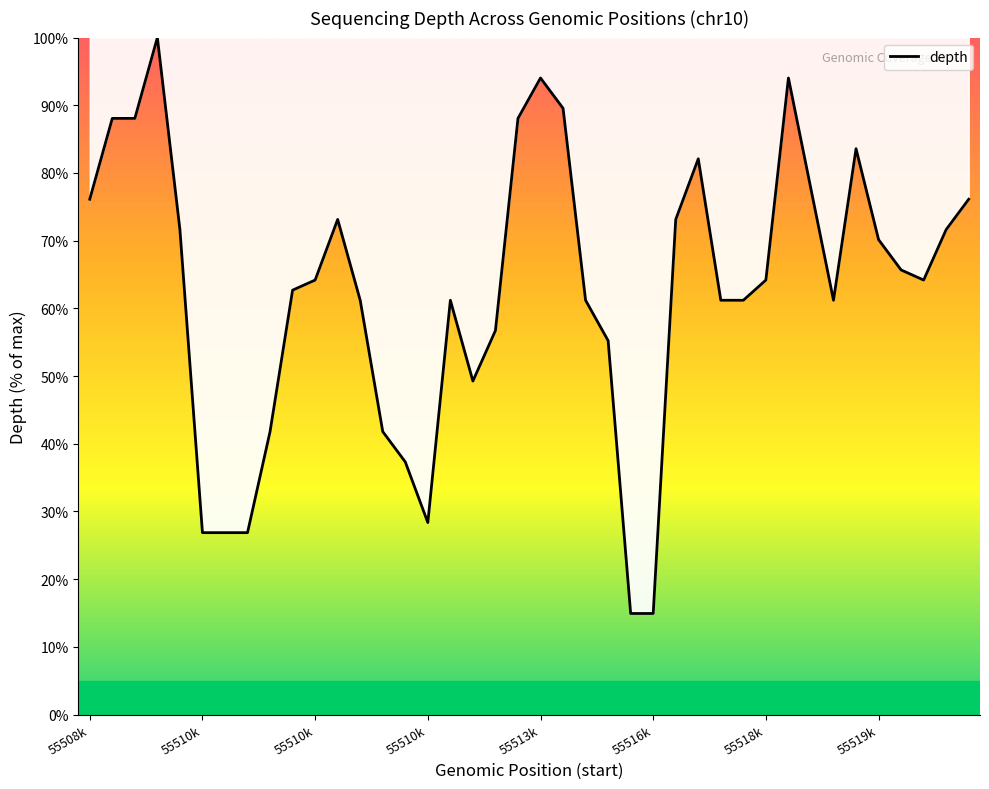

How many lines are shown in the chart?

1